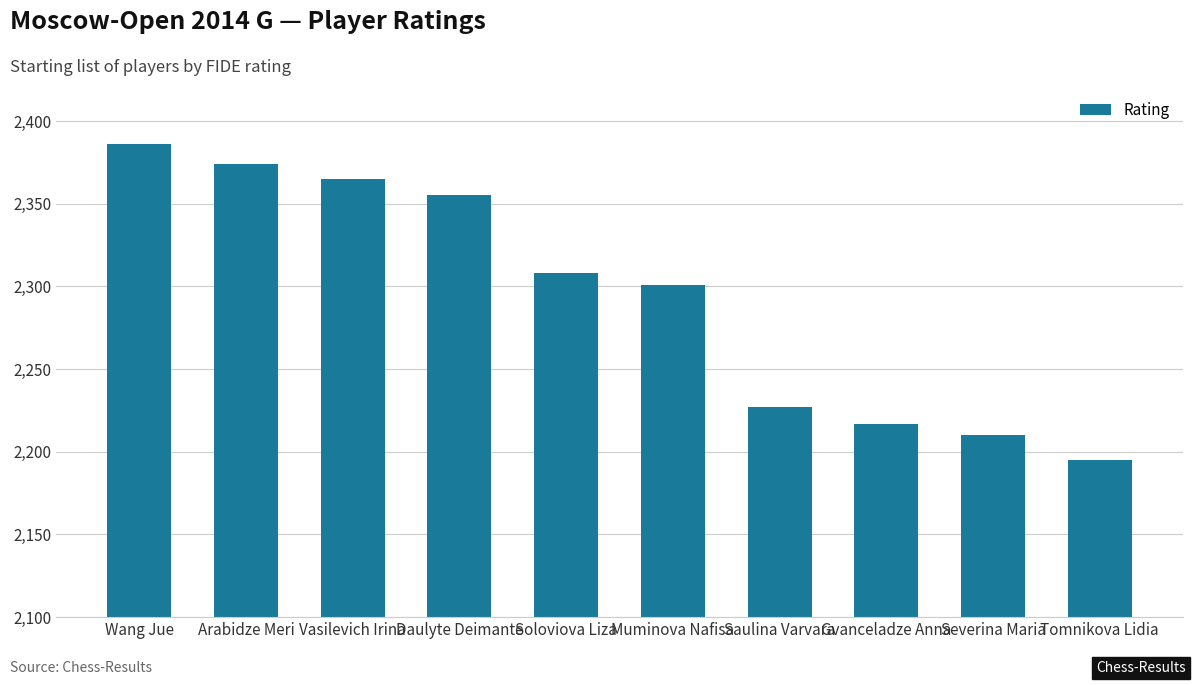

Reading left to right, what are all the values shown in this chart?

2386	2374	2365	2355	2308	2301	2227	2217	2210	2195